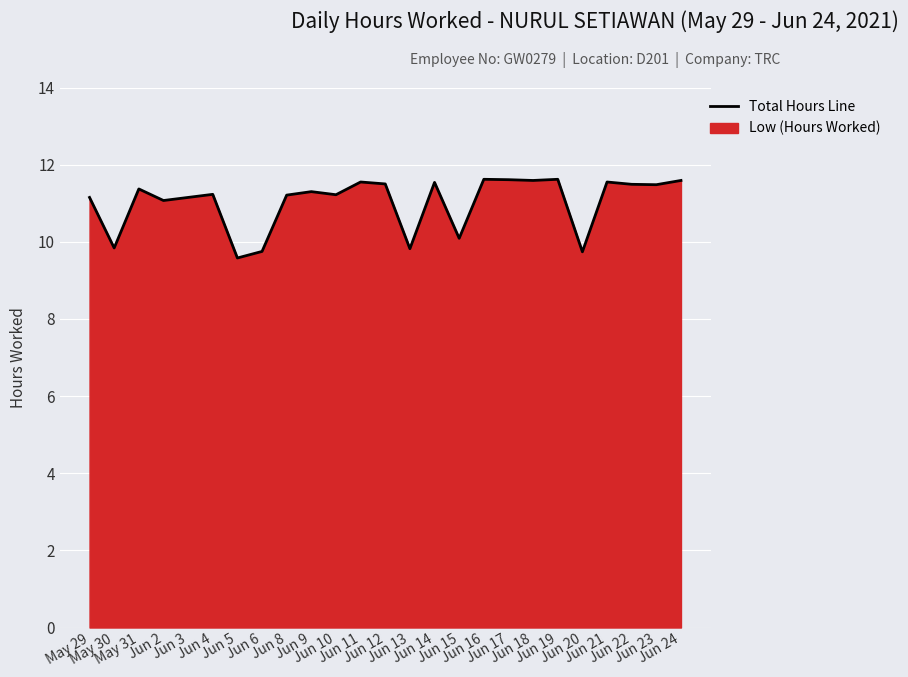

How many interior local valleys (lower than both neighbors) does the data have?

9